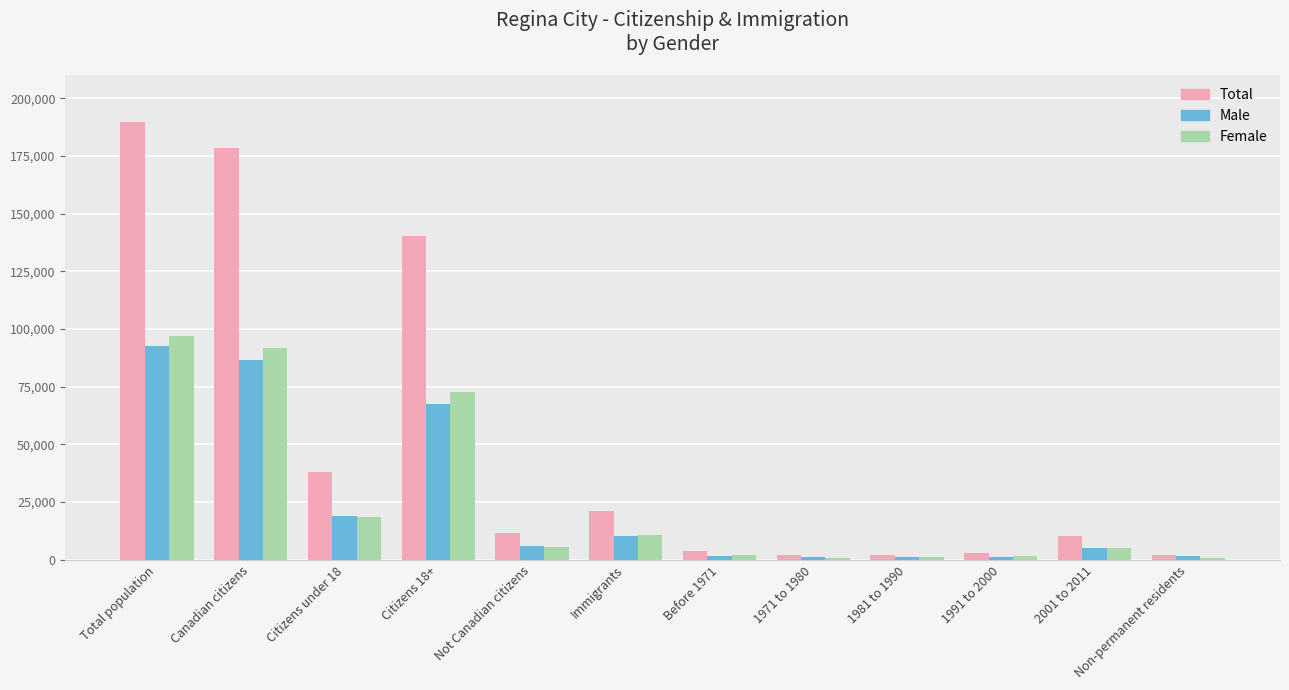

What position from the left is Non-permanent residents?

12